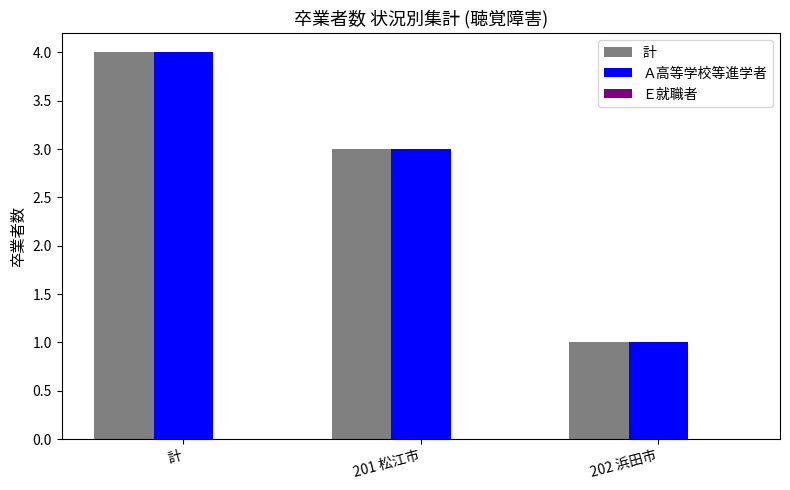

At which label does 計 reach its peak?

計